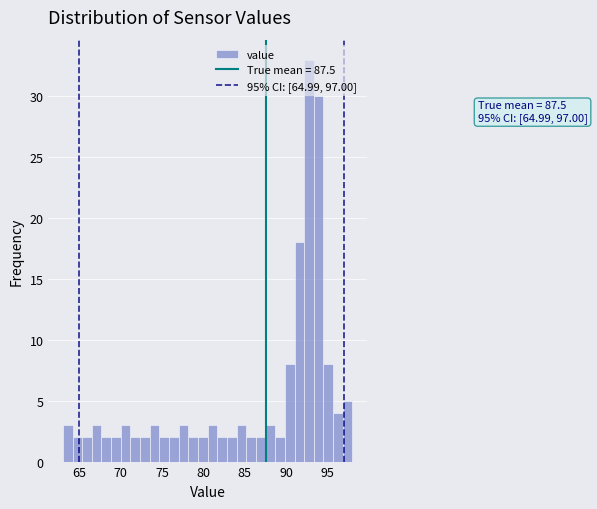

Around what value on the x-axis is the tallest bar? Give the approximate position of its centre, as read against the axis.

93.0